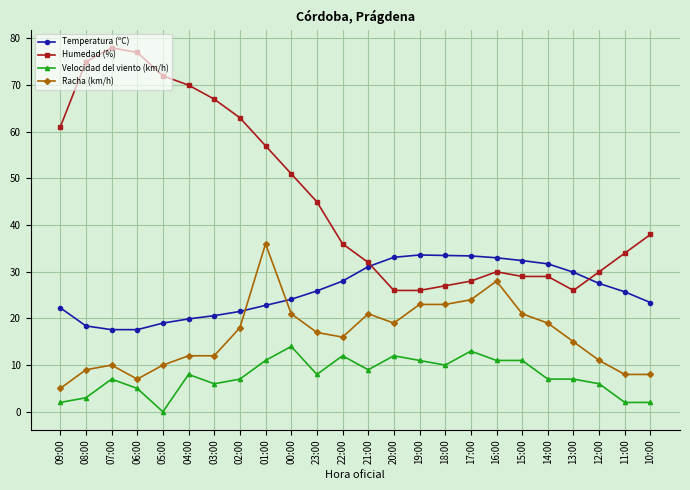

What is the label of the 9th point from the right?

18:00